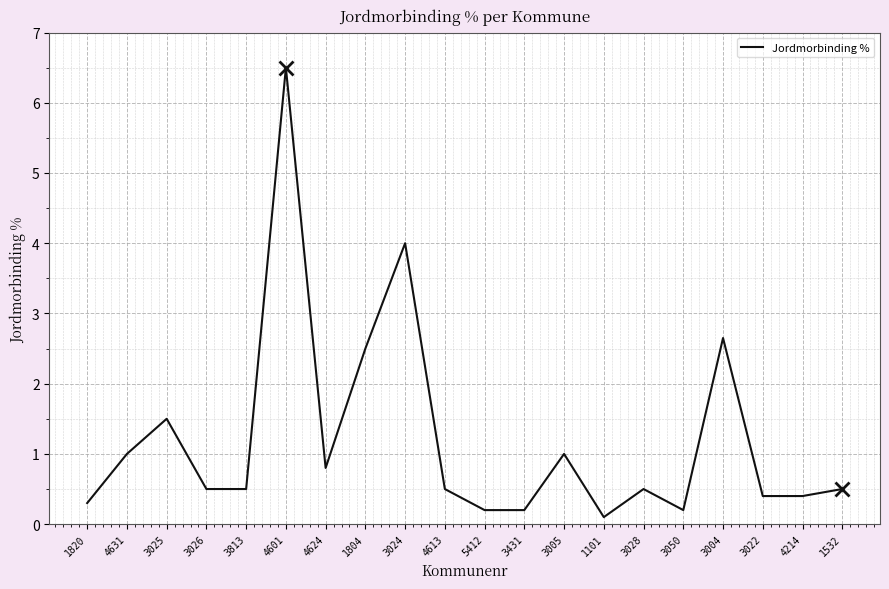

Which has a higher value, 1532 or 3005?

3005